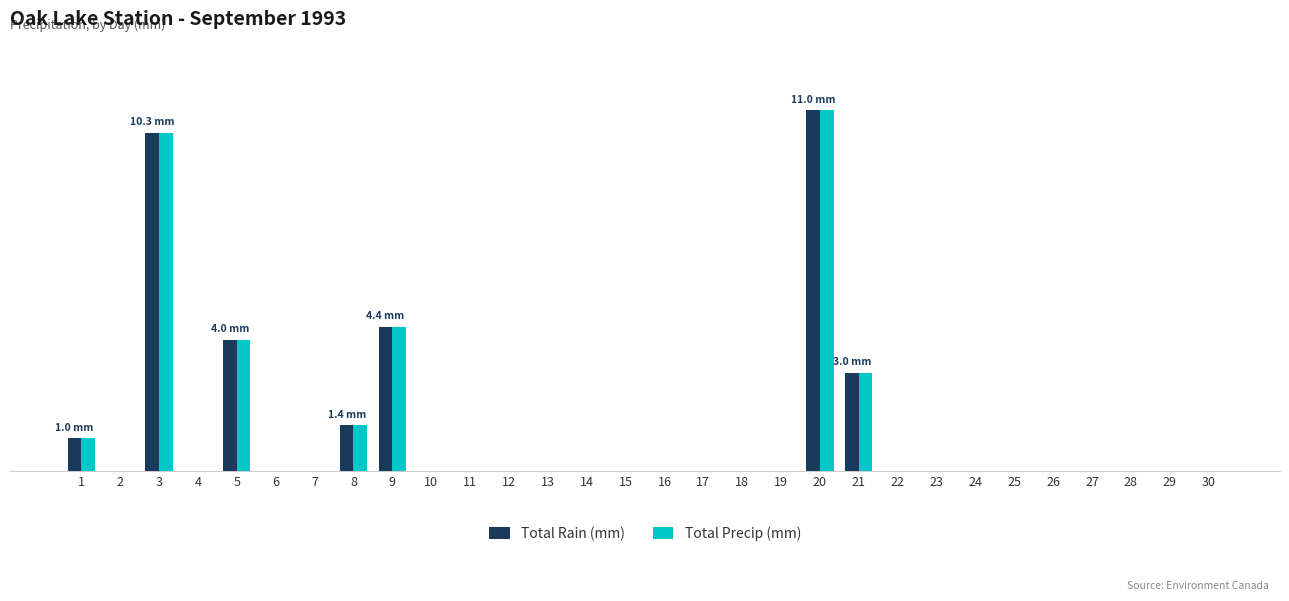

Are the bars horizontal?

No